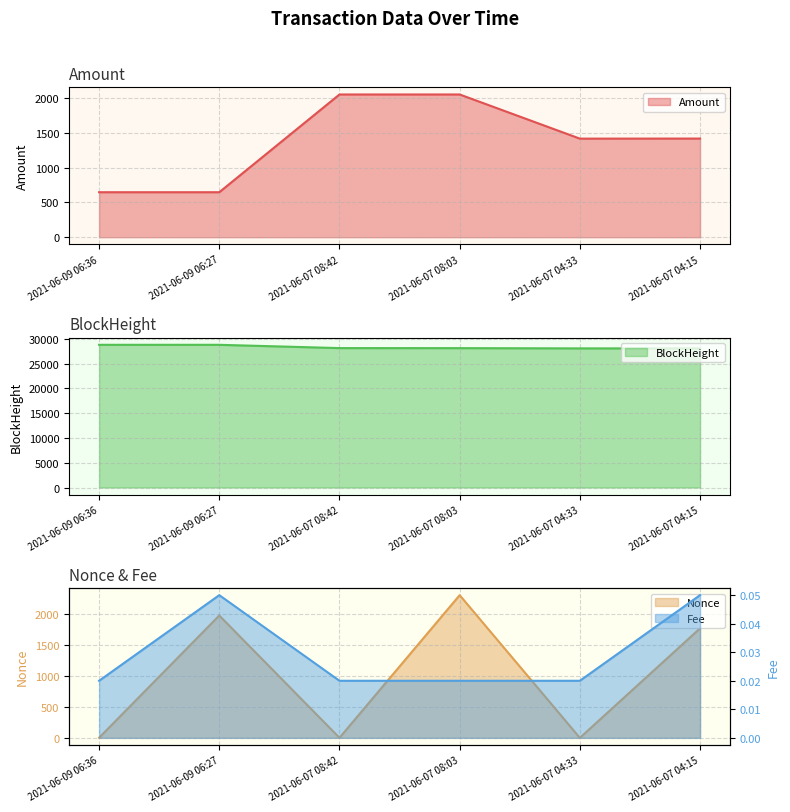

What is the highest value of the Amount series?

2055.9